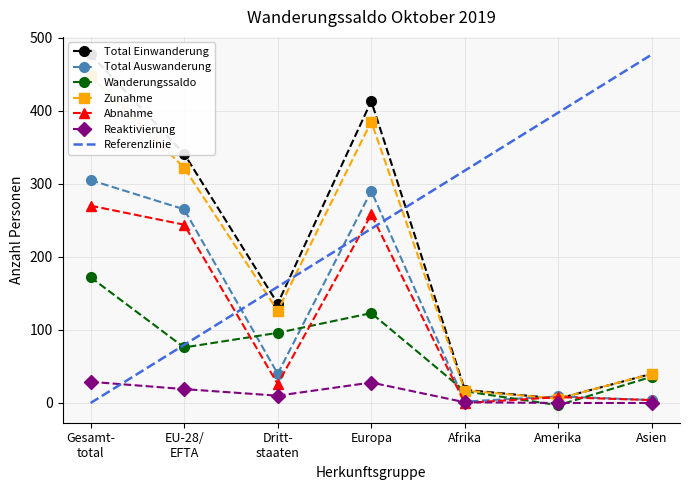

The value of Reaktivierung at Amerika is 0. True or false?

True